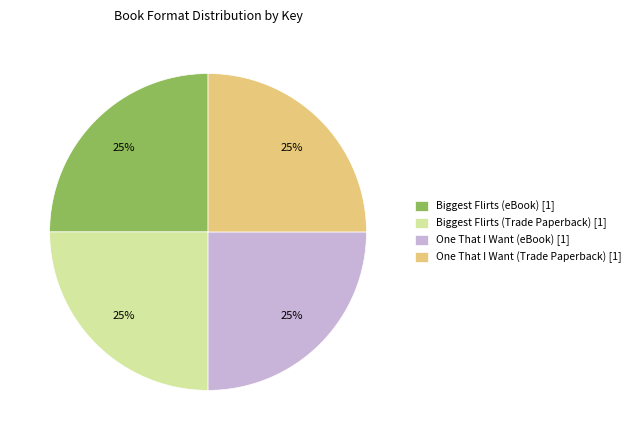

Approximately how many times larger is the value at One That I Want (eBook) [1] compared to Biggest Flirts (eBook) [1]?

1.0